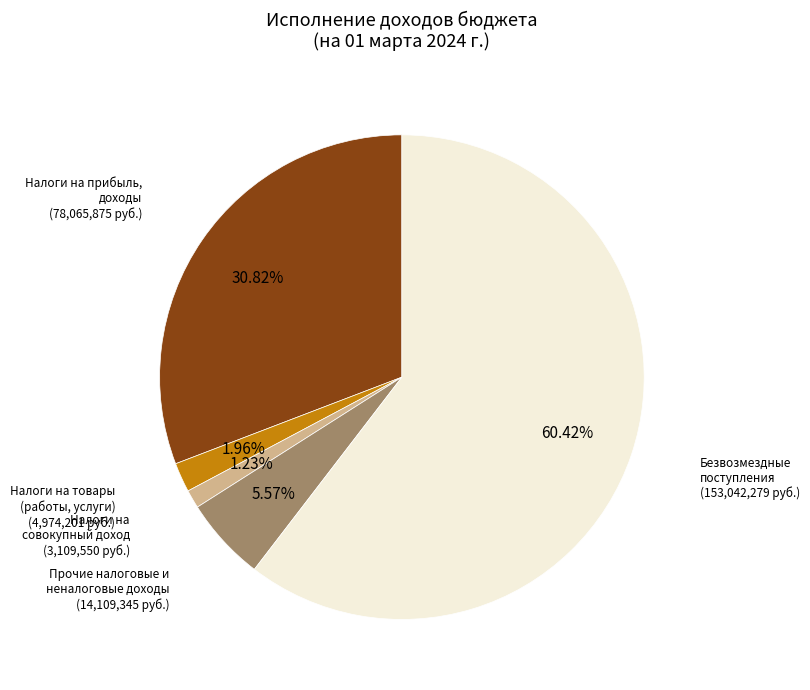

What is the majority slice?

Безвозмездные поступления (153,042,279 руб.)